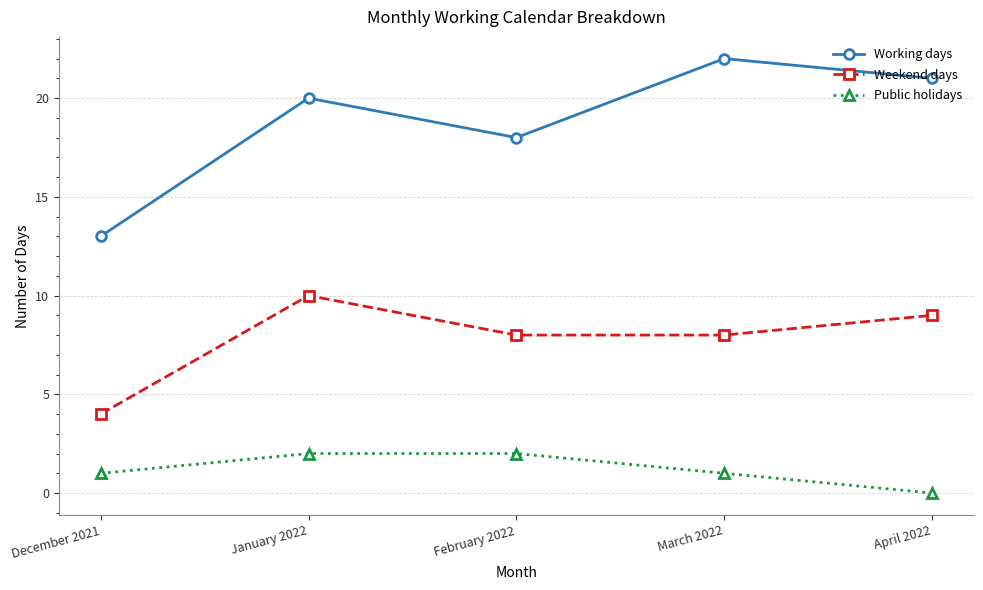

What is the label of the 4th point from the left?

March 2022